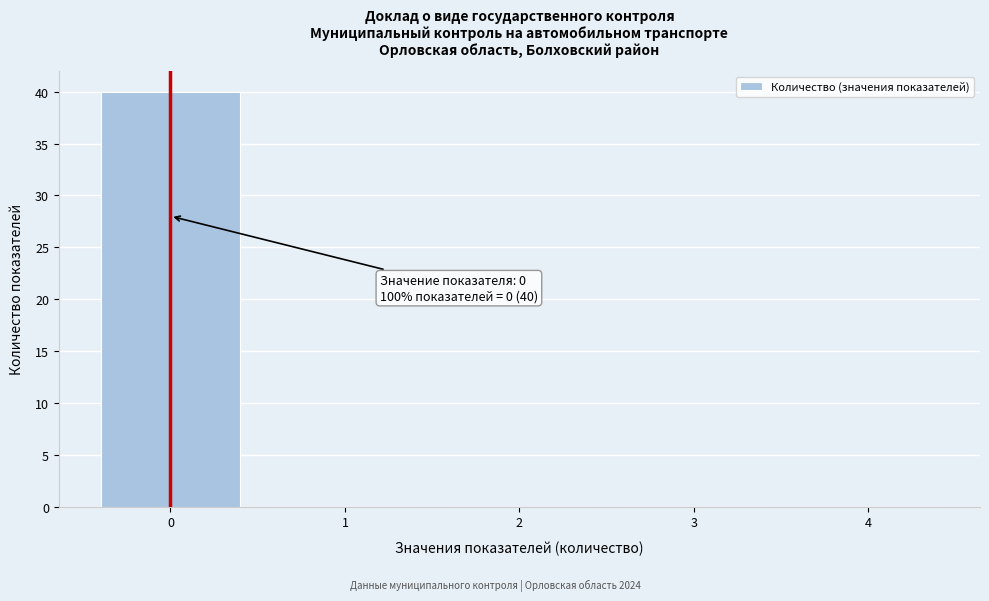

Over which range of the x-axis is the bar tallest?

-0.5 to 0.5